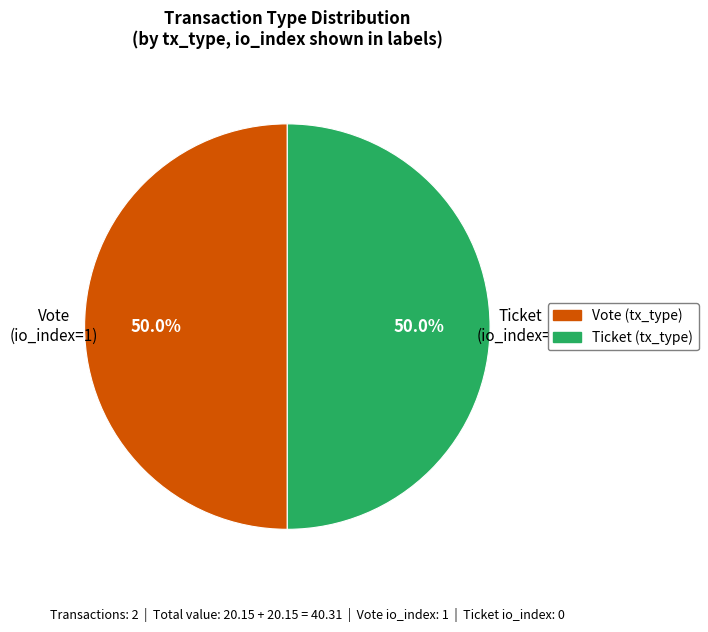

Approximately how many times larger is the value at Vote (tx_type) compared to Ticket (tx_type)?

1.0